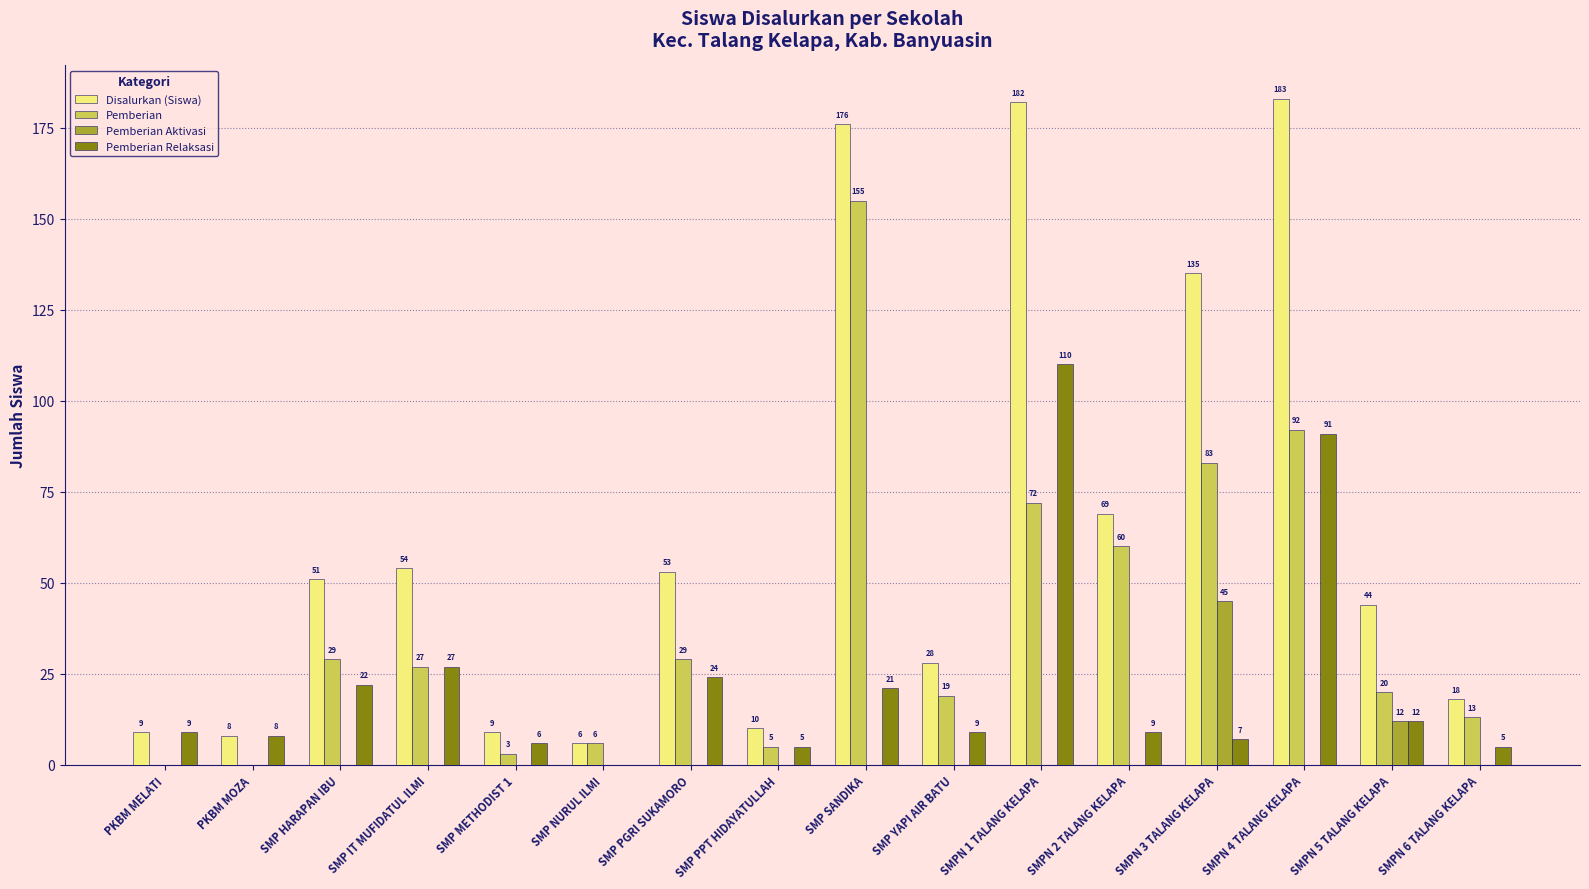

Which series has the largest total across all categories?

Disalurkan (Siswa)